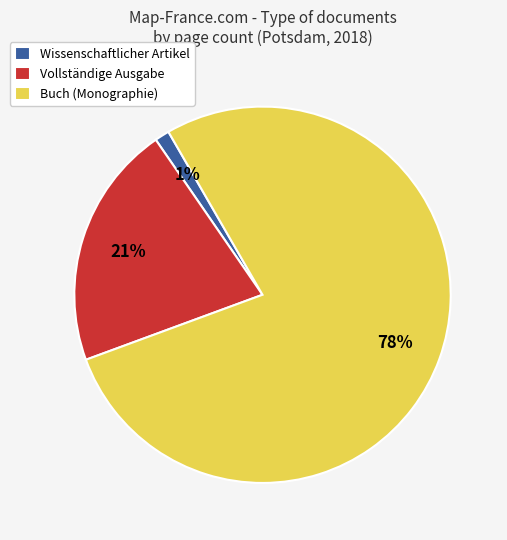

Is Wissenschaftlicher Artikel the majority of the pie?

No